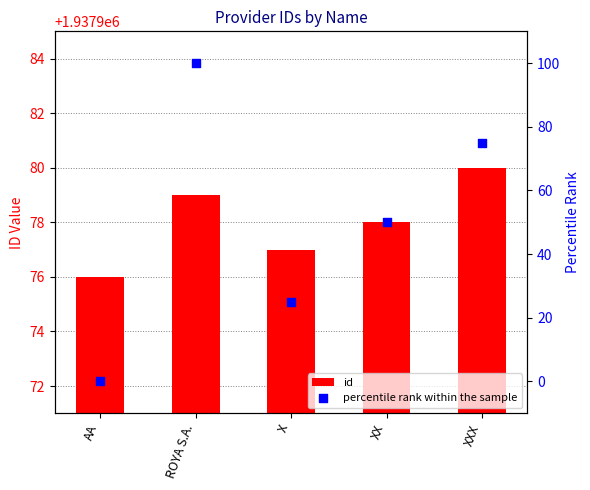

Which series reaches the maximum Y coordinate?

id